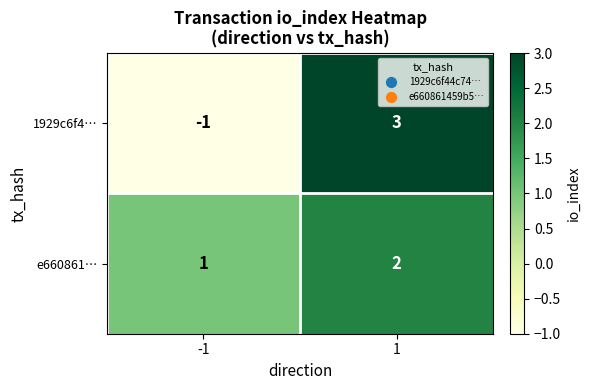

Rank the series by their average value, from highest to lowest.

e660861…, 1929c6f4…